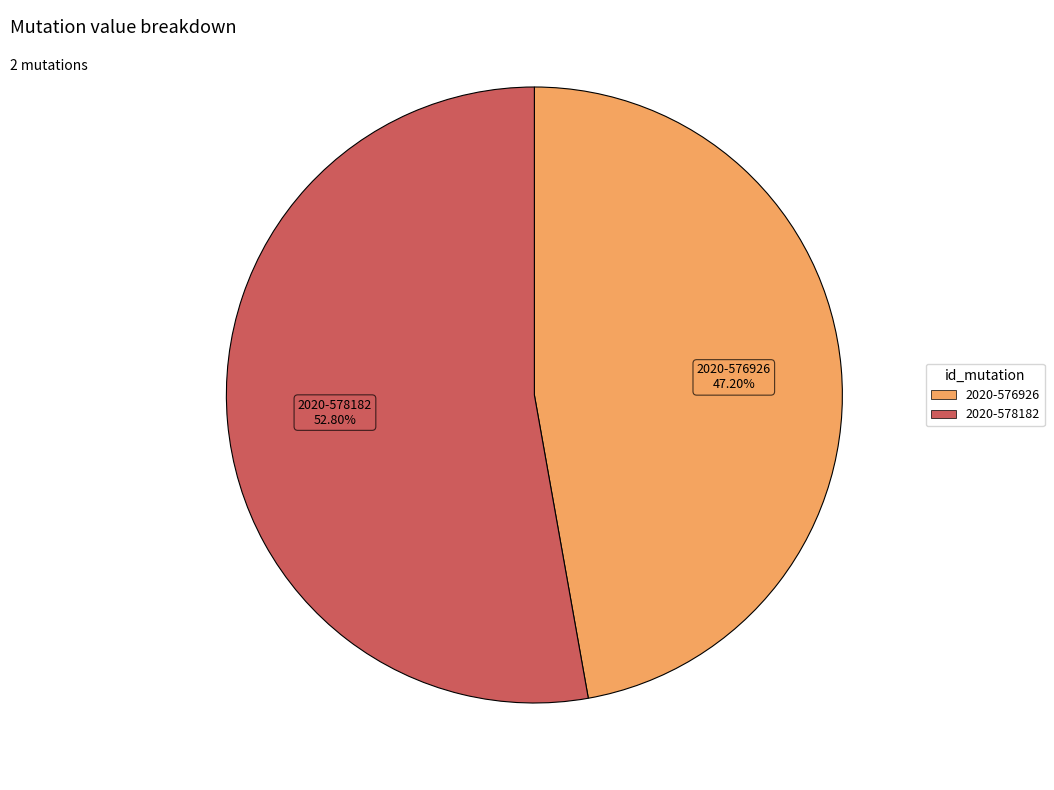

Count the number of slices in the pie.

2